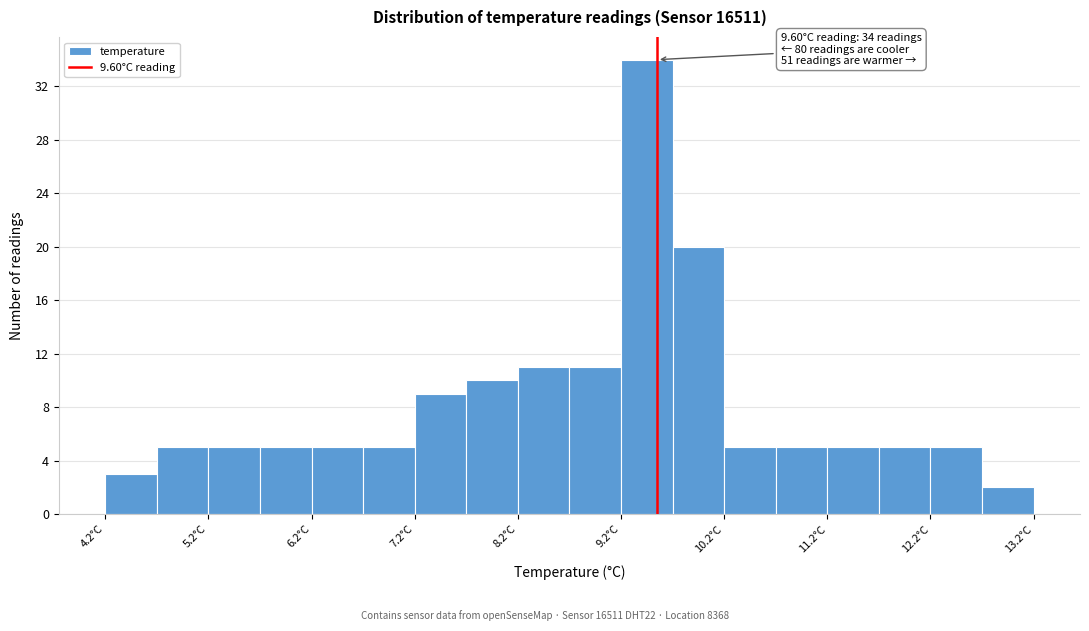

Which range on the x-axis has the tallest bar?

9.25 to 9.75